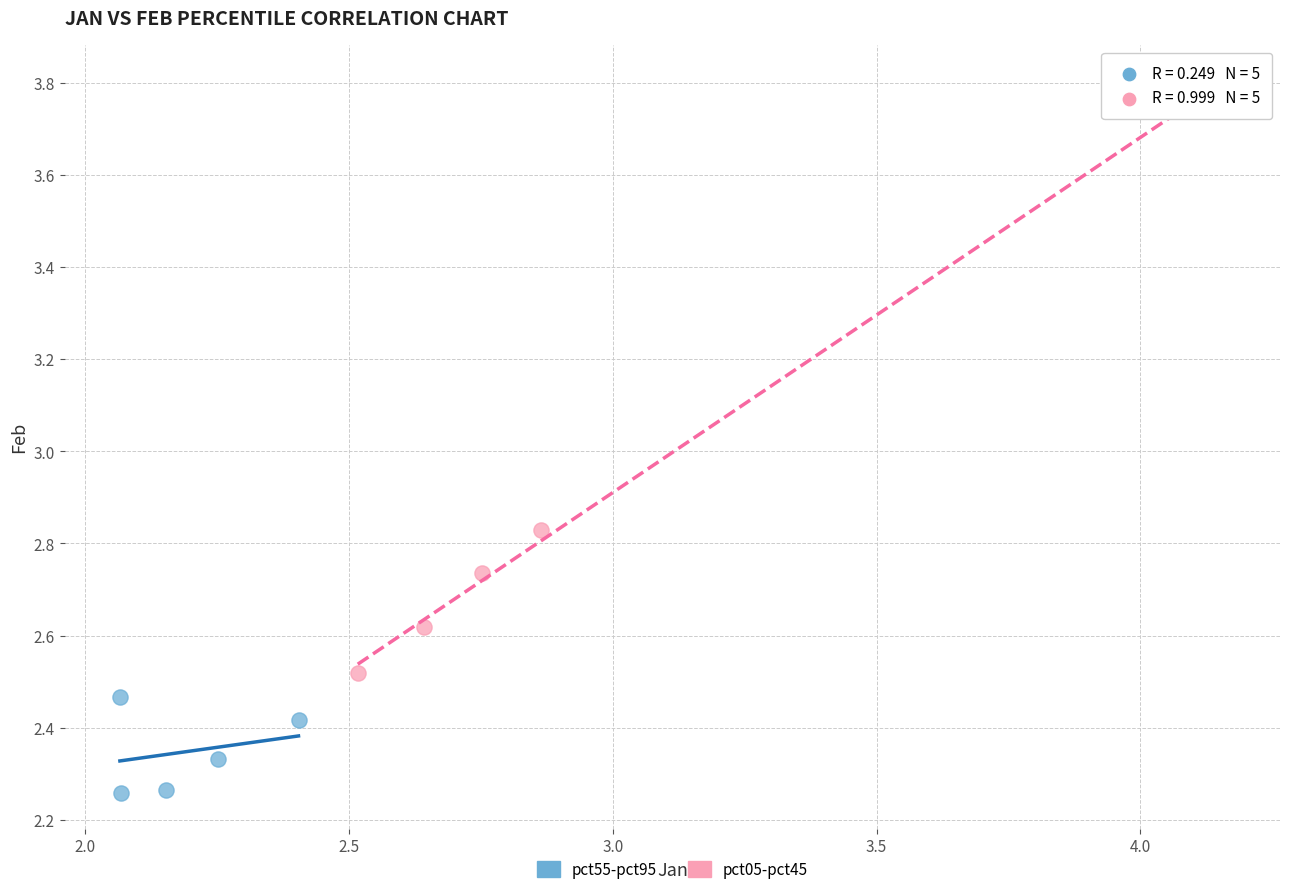

What are all the series names shown in the legend?

pct55-pct95, pct05-pct45